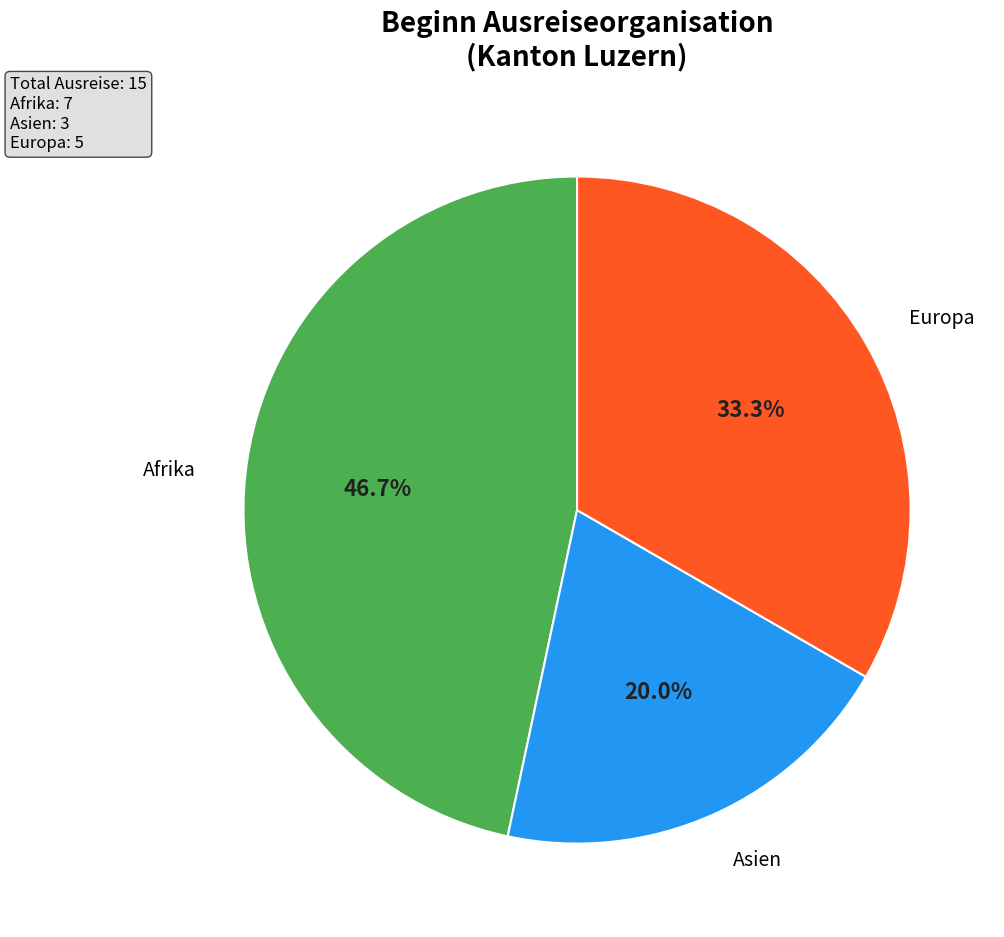

How many segments does this pie chart have?

3